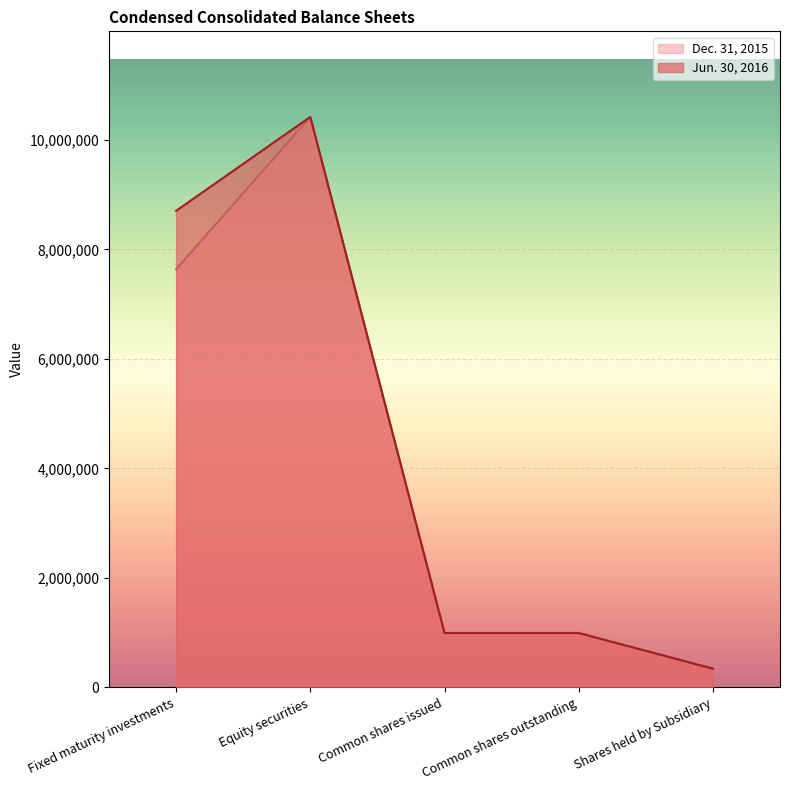

At which label does Jun. 30, 2016 reach its peak?

Equity securities